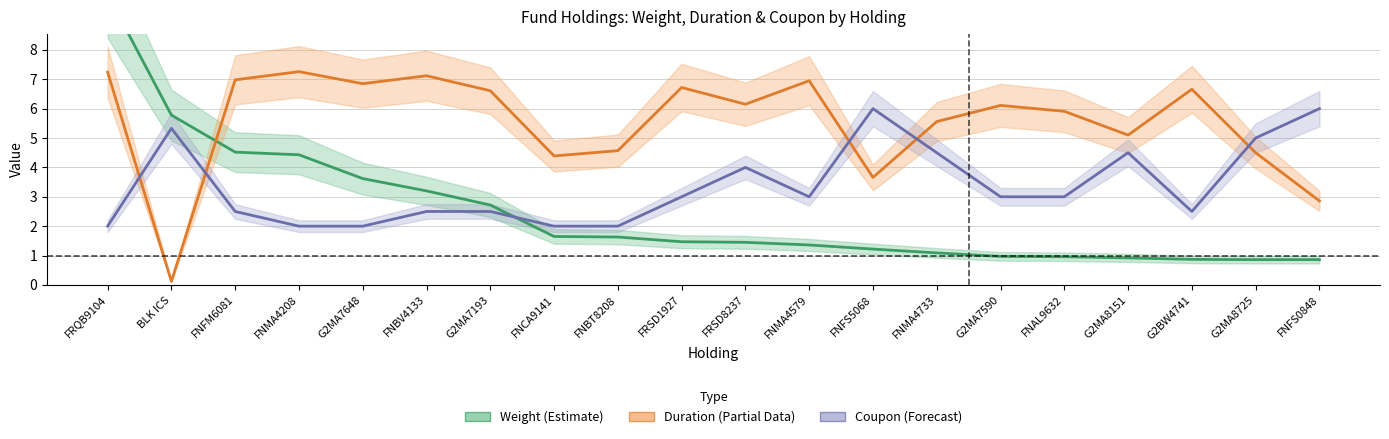

Reading right to left, extract all data points from this chart.

Weight: 0.9	0.9	0.9	0.9	1.0	1.0	1.1	1.2	1.4	1.4	1.5	1.6	1.6	2.7	3.2	3.6	4.4	4.5	5.8	9.9
Duration: 2.9	4.5	6.7	5.1	5.9	6.1	5.6	3.7	7.0	6.2	6.7	4.6	4.4	6.6	7.1	6.8	7.3	7.0	0.1	7.2
Coupon: 6.0	5.0	2.5	4.5	3.0	3.0	4.5	6.0	3.0	4.0	3.0	2.0	2.0	2.5	2.5	2.0	2.0	2.5	5.3	2.0